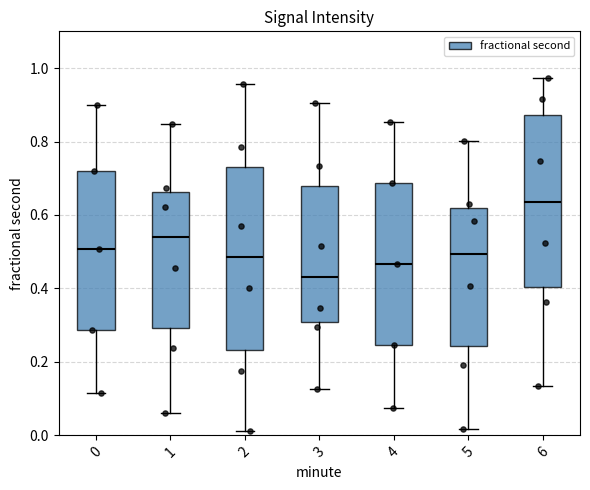

Reading left to right, read every box against the y-axis: the position of its median line, the range the box covers, and the ends of its whiskers. The values are not printed on the chart, so give them approximately, as read against the axis.

0: median 0.50, box 0.28 to 0.72, whiskers 0.12 to 0.90
1: median 0.54, box 0.30 to 0.66, whiskers 0.06 to 0.84
2: median 0.48, box 0.24 to 0.74, whiskers 0.02 to 0.96
3: median 0.44, box 0.30 to 0.68, whiskers 0.12 to 0.90
4: median 0.46, box 0.24 to 0.68, whiskers 0.08 to 0.86
5: median 0.50, box 0.24 to 0.62, whiskers 0.02 to 0.80
6: median 0.64, box 0.40 to 0.88, whiskers 0.14 to 0.98